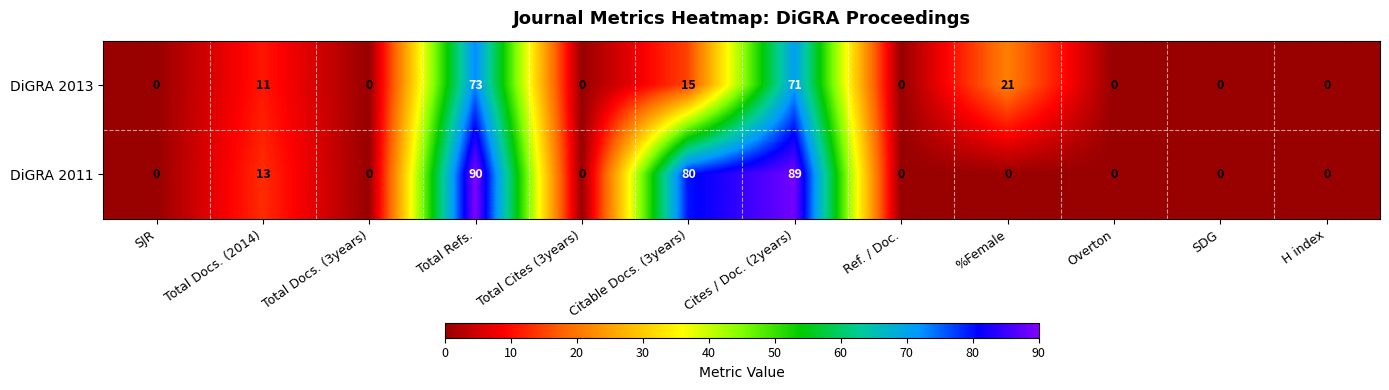

How many positive values does the DiGRA 2011 series have?

4